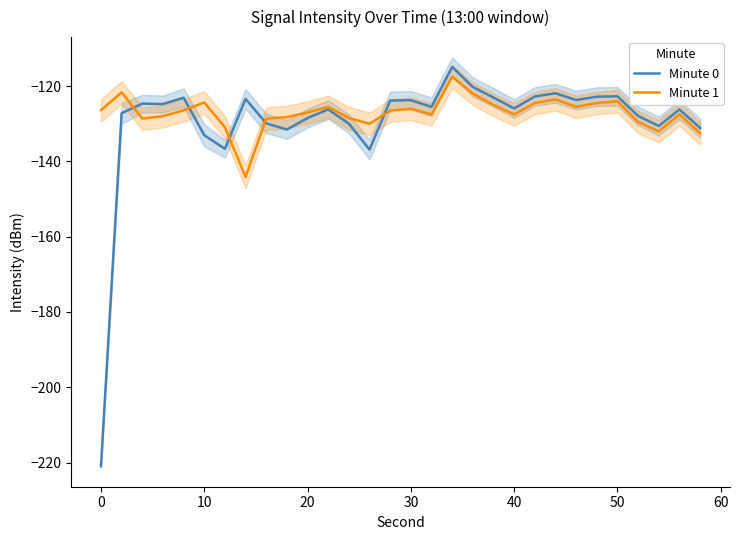

True or false: Minute 0 has a value of -128.5 at 20.

True